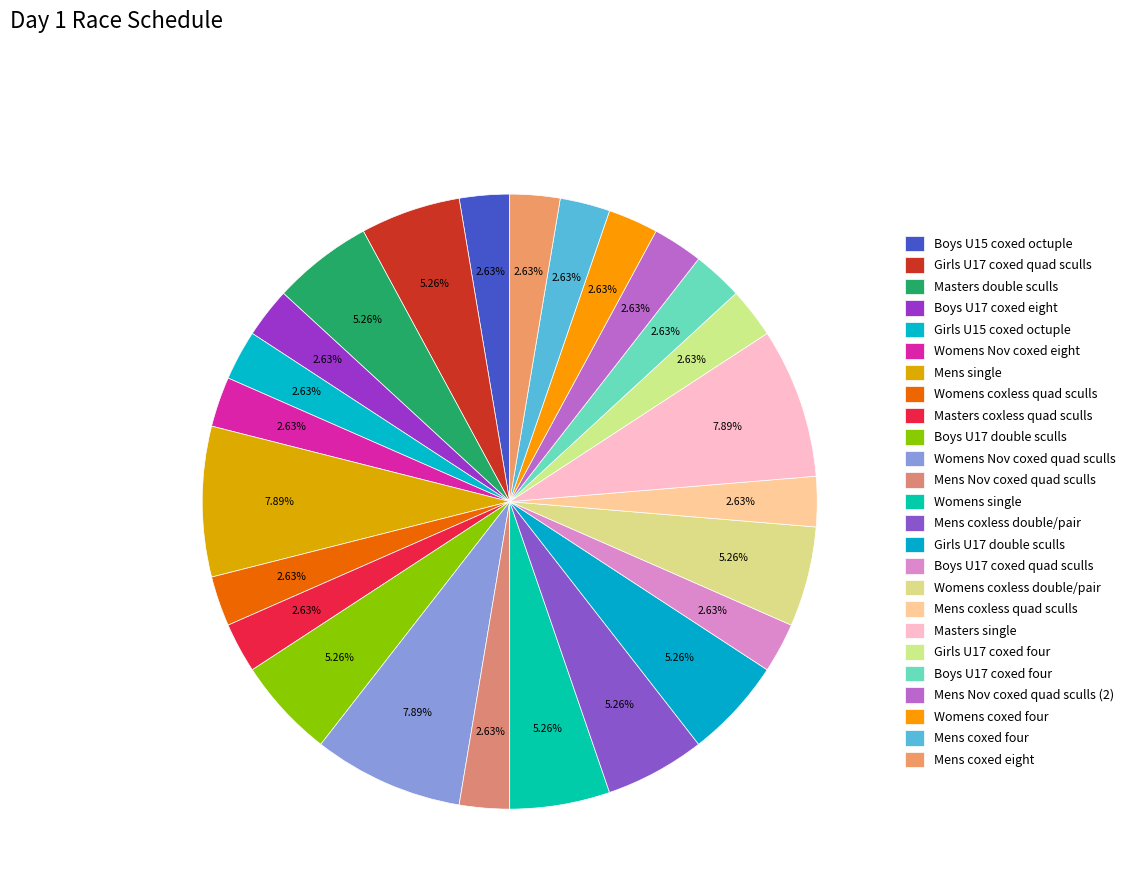

How many slices are in this pie chart?

25